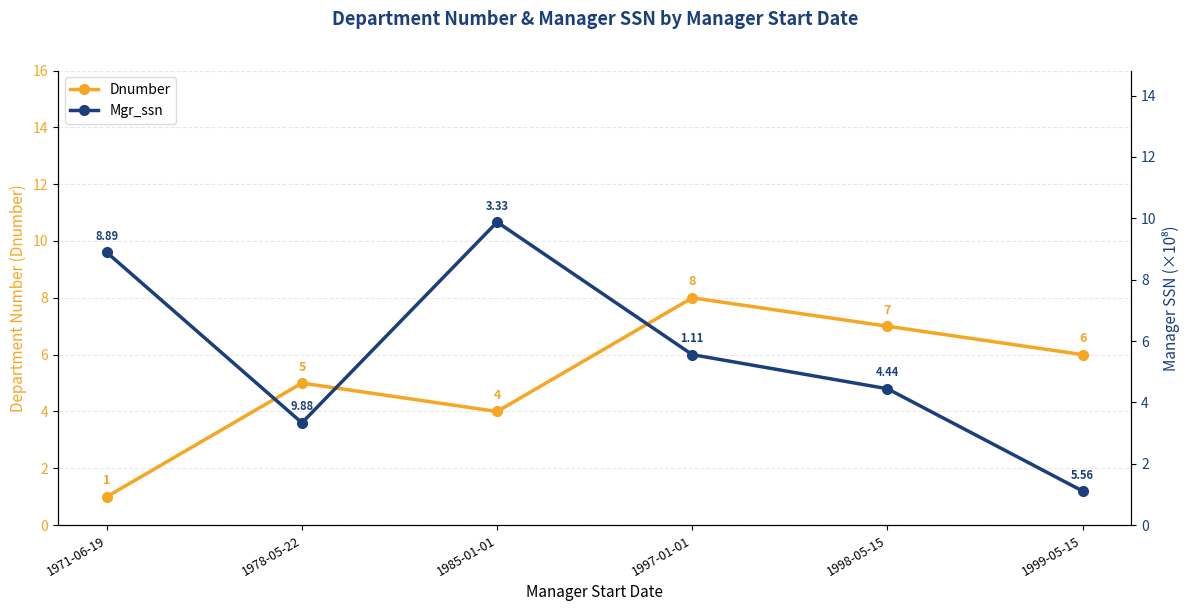

What is the difference between the Mgr_ssn values at 1978-05-22 and 1998-05-15?

1.1